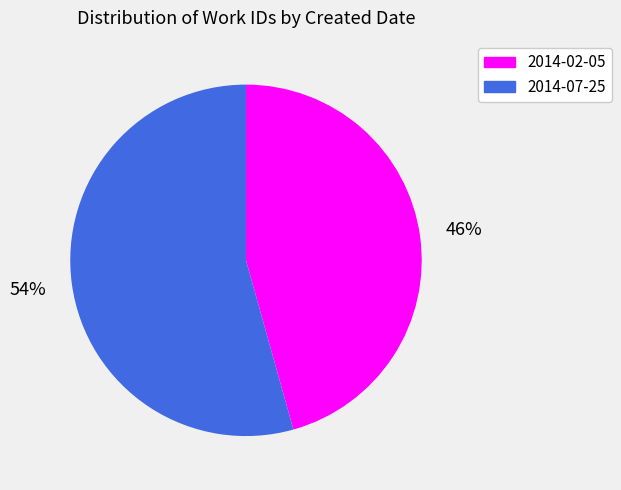

What is the smallest slice in the pie chart?

2014-02-05